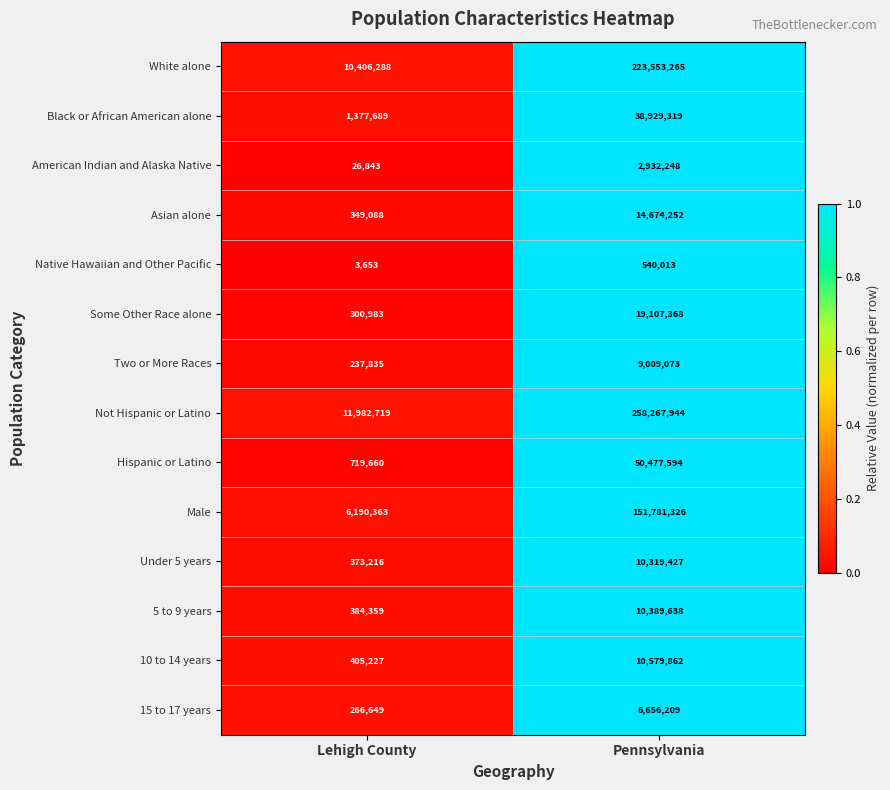

List the series in order of their peak value, lowest first.

Native Hawaiian and Other Pacific, American Indian and Alaska Native, 15 to 17 years, Two or More Races, Under 5 years, 5 to 9 years, 10 to 14 years, Asian alone, Some Other Race alone, Black or African American alone, Hispanic or Latino, Male, White alone, Not Hispanic or Latino